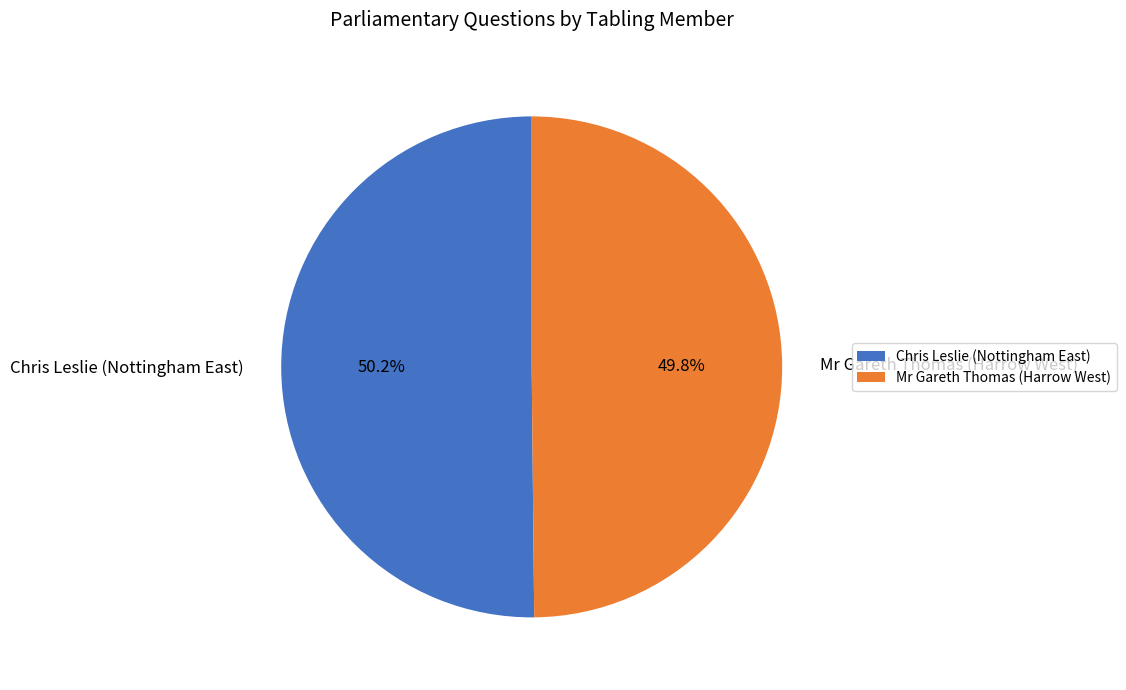

Do Chris Leslie (Nottingham East) and Mr Gareth Thomas (Harrow West) together represent more than half of the pie?

Yes